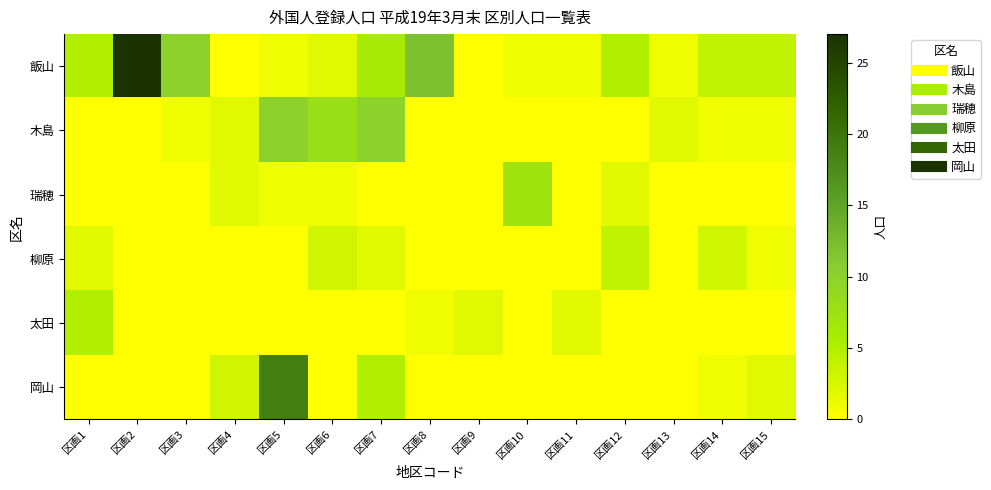

What is the maximum value shown in the chart?

27